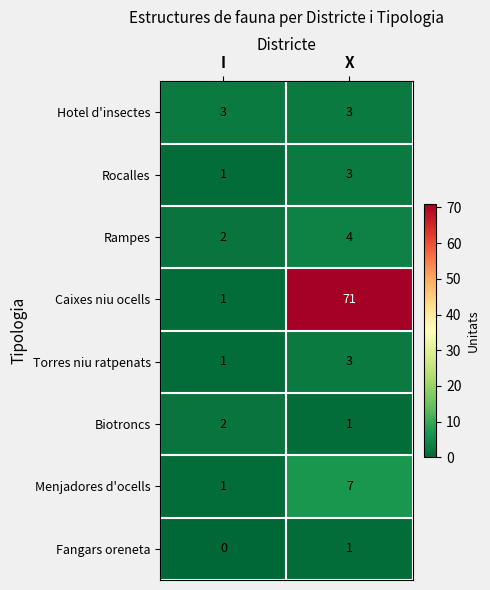

List the labels in order of Fangars oreneta value, smallest first.

I, X